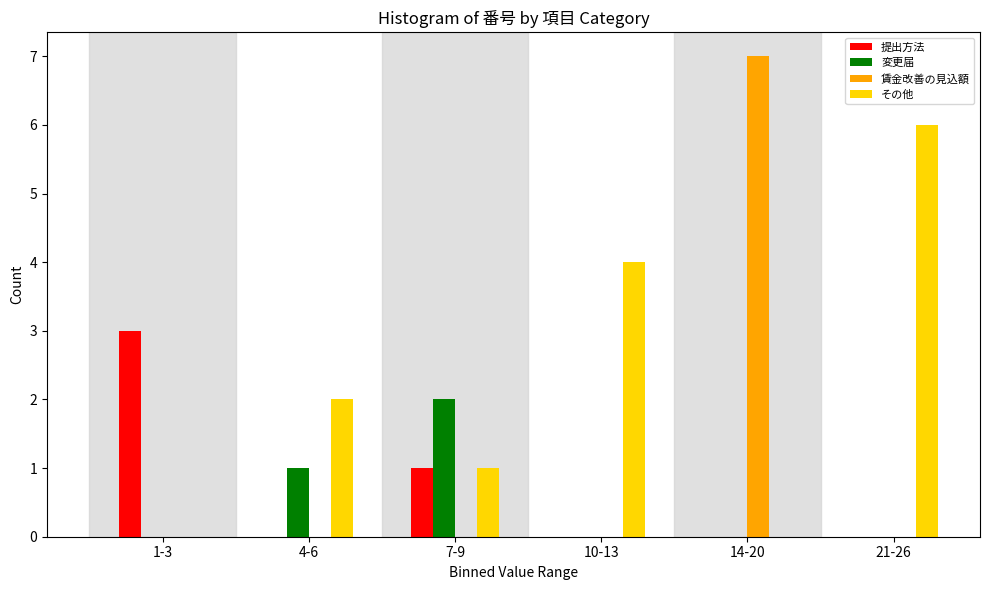

Reading left to right, extract all data points from this chart.

提出方法: 1-3=3	4-6=0	7-9=1	10-13=0	14-20=0	21-26=0
変更届: 1-3=0	4-6=1	7-9=2	10-13=0	14-20=0	21-26=0
賃金改善の見込額: 1-3=0	4-6=0	7-9=0	10-13=0	14-20=7	21-26=0
その他: 1-3=0	4-6=2	7-9=1	10-13=4	14-20=0	21-26=6